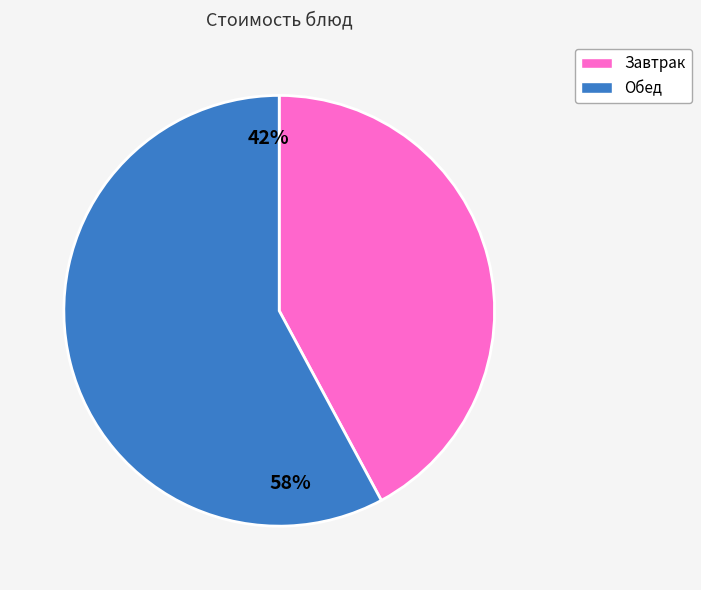

Is there any slice that represents more than half of the pie?

Yes